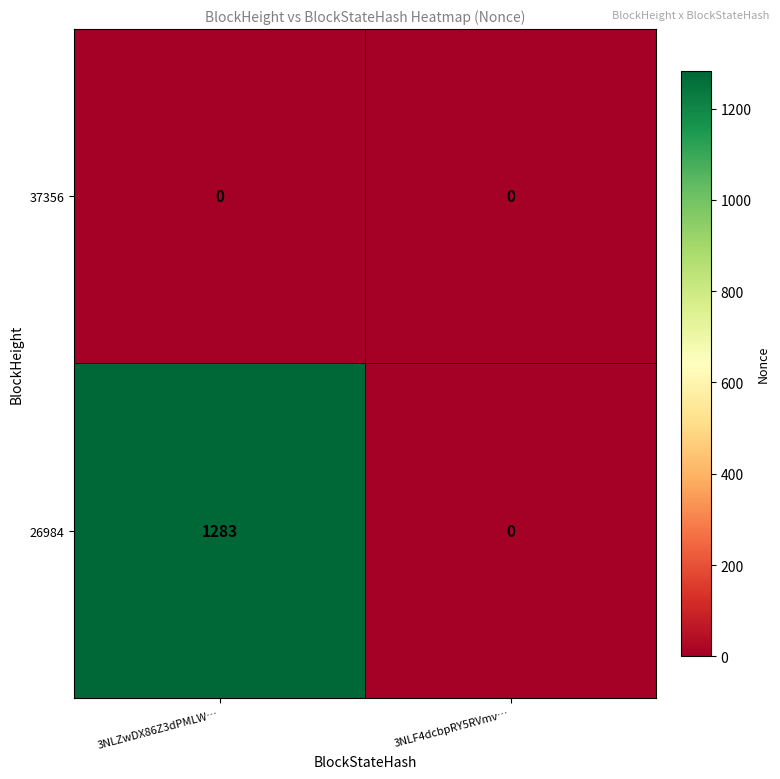

At which label does 26984 reach its minimum?

3NLF4dcbpRY5RVmv…